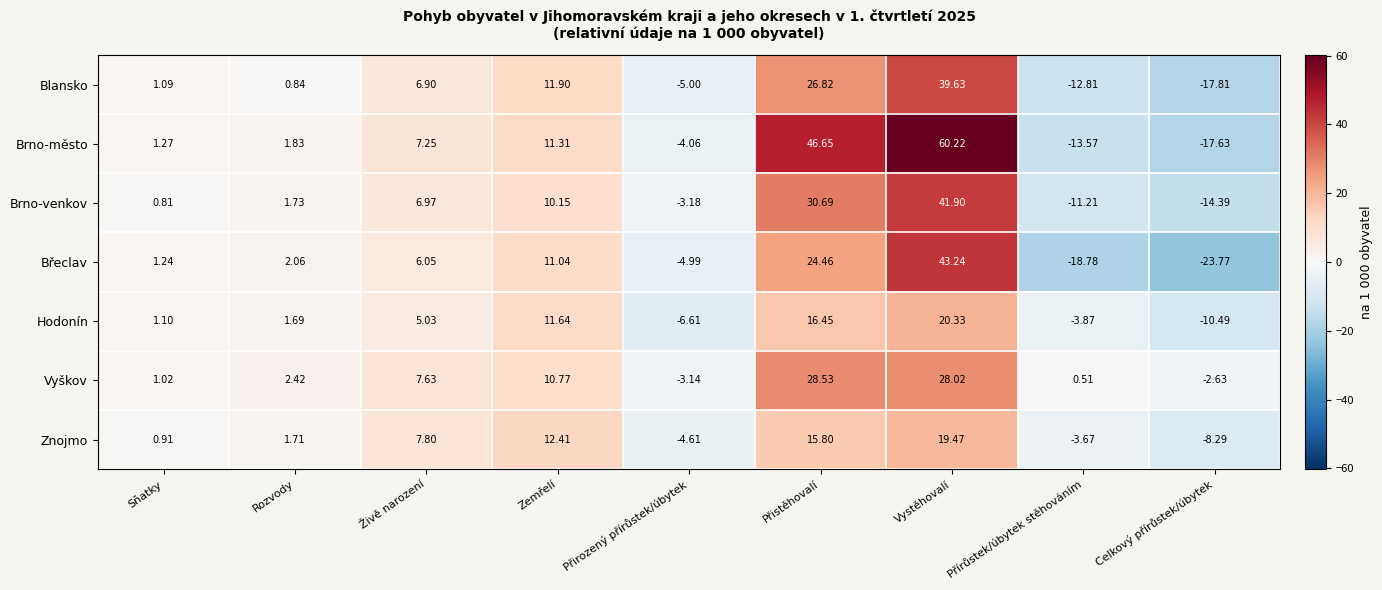

Where is Hodonín nearest to the value 4?

Živě narození